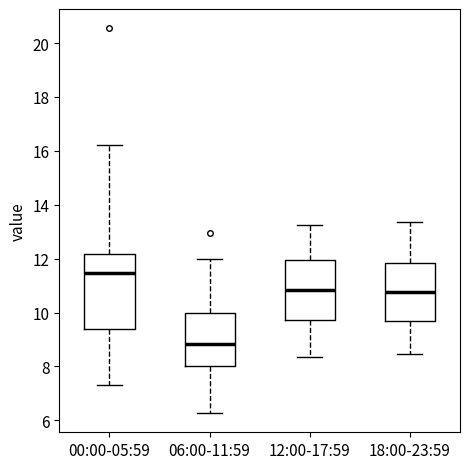

Reading left to right, transcribe this box plot: for each box, give where its median line is, the range the box spans, and where its two whiskers end, as read against the y-axis. The values are not printed on the chart, so give them approximately, as read against the axis.

00:00-05:59: median 11.4, box 9.4 to 12.2, whiskers 7.4 to 16.2
06:00-11:59: median 8.8, box 8.0 to 10.0, whiskers 6.2 to 12.0
12:00-17:59: median 10.8, box 9.8 to 12.0, whiskers 8.4 to 13.2
18:00-23:59: median 10.8, box 9.8 to 11.8, whiskers 8.4 to 13.4